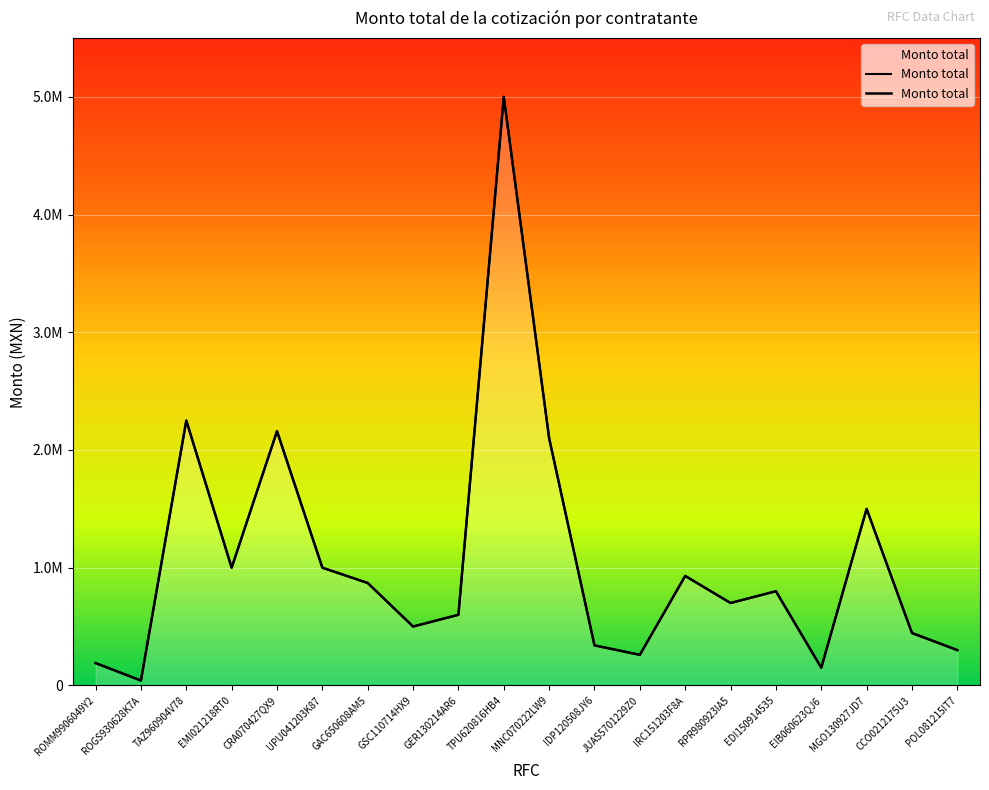

What is the maximum value shown in the chart?

5000000